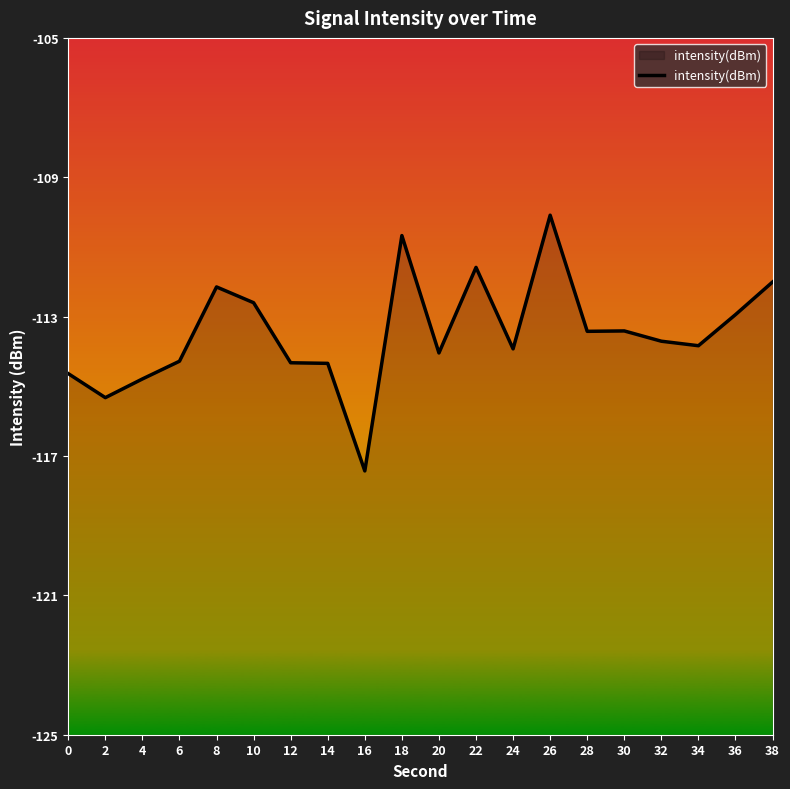

Reading left to right, extract all data points from this chart.

0=-114.6	2=-115.3	4=-114.8	6=-114.3	8=-112.1	10=-112.6	12=-114.3	14=-114.3	16=-117.4	18=-110.7	20=-114.0	22=-111.6	24=-113.9	26=-110.1	28=-113.4	30=-113.4	32=-113.7	34=-113.8	36=-112.9	38=-112.0